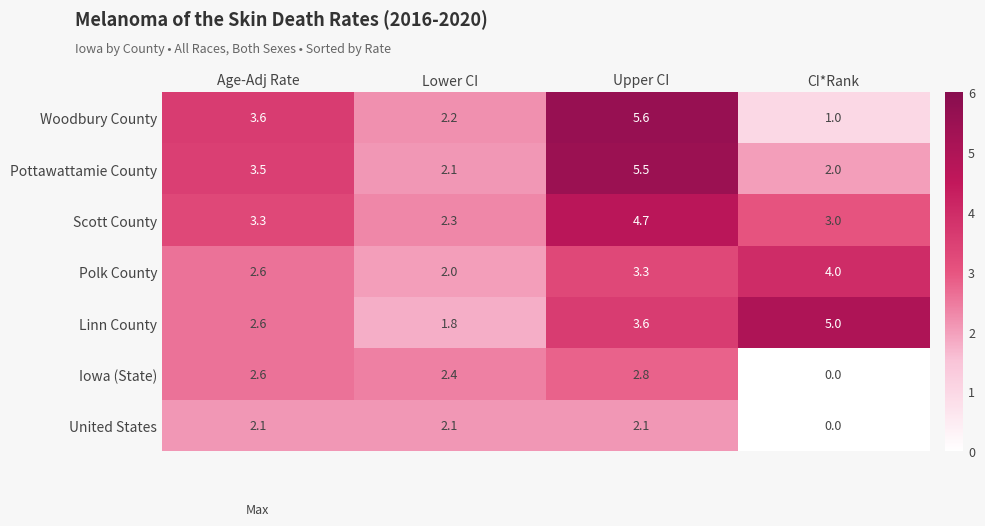

At how many categories does at least one series exceed 3?

3